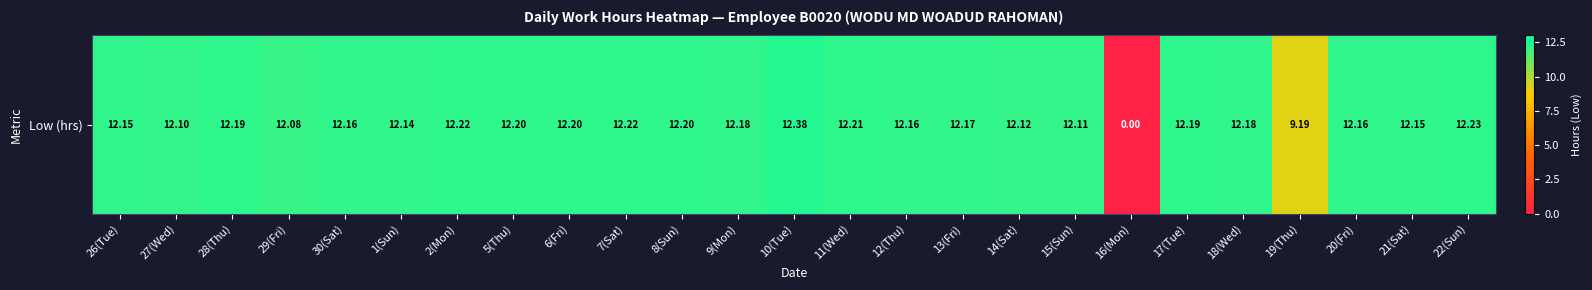

Reading right to left, extract all data points from this chart.

12.2	12.2	12.2	9.2	12.2	12.2	0.0	12.1	12.1	12.2	12.2	12.2	12.4	12.2	12.2	12.2	12.2	12.2	12.2	12.1	12.2	12.1	12.2	12.1	12.2